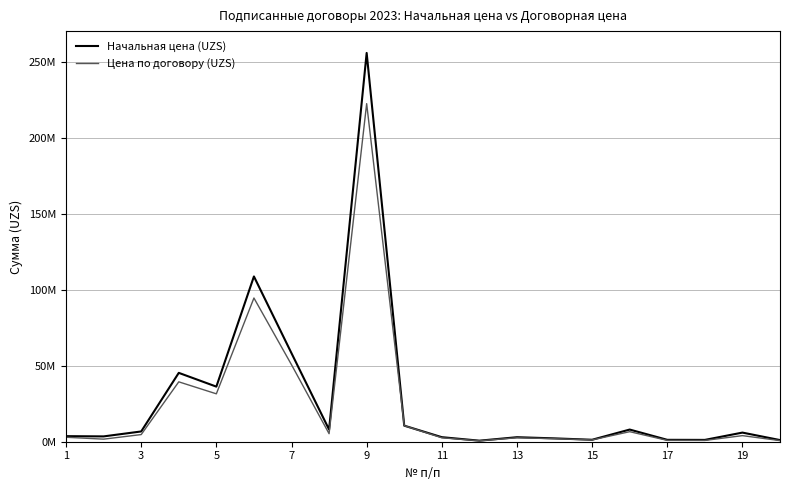

What is the value of the Начальная цена (UZS) point at the 19th from the left?

6000000.0